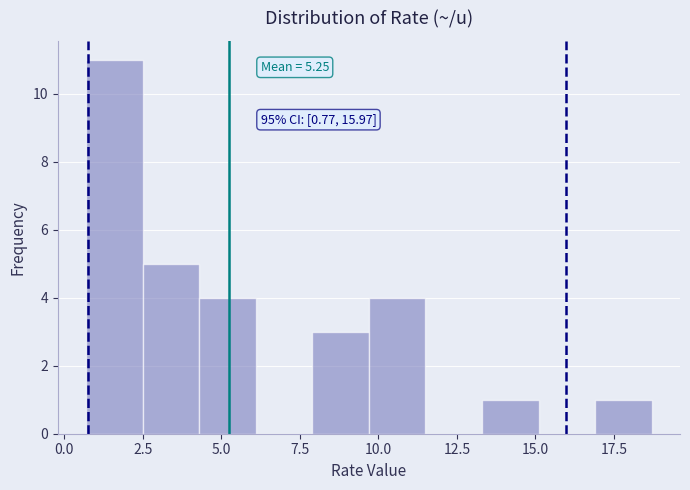

Around what value on the x-axis is the tallest bar? Give the approximate position of its centre, as read against the axis.

1.5